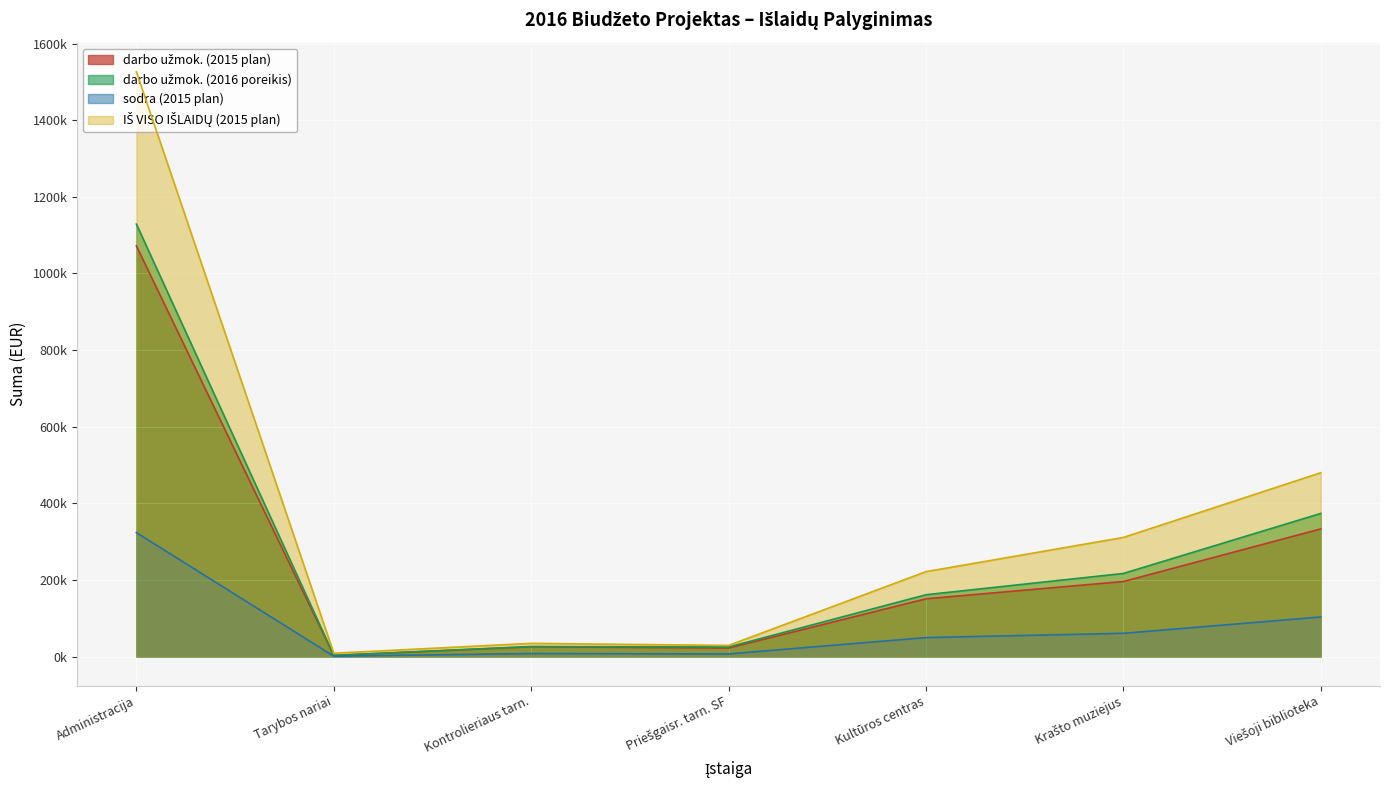

Which series has the widest spread of values?

IŠ VISO IŠLAIDŲ (2015 plan)